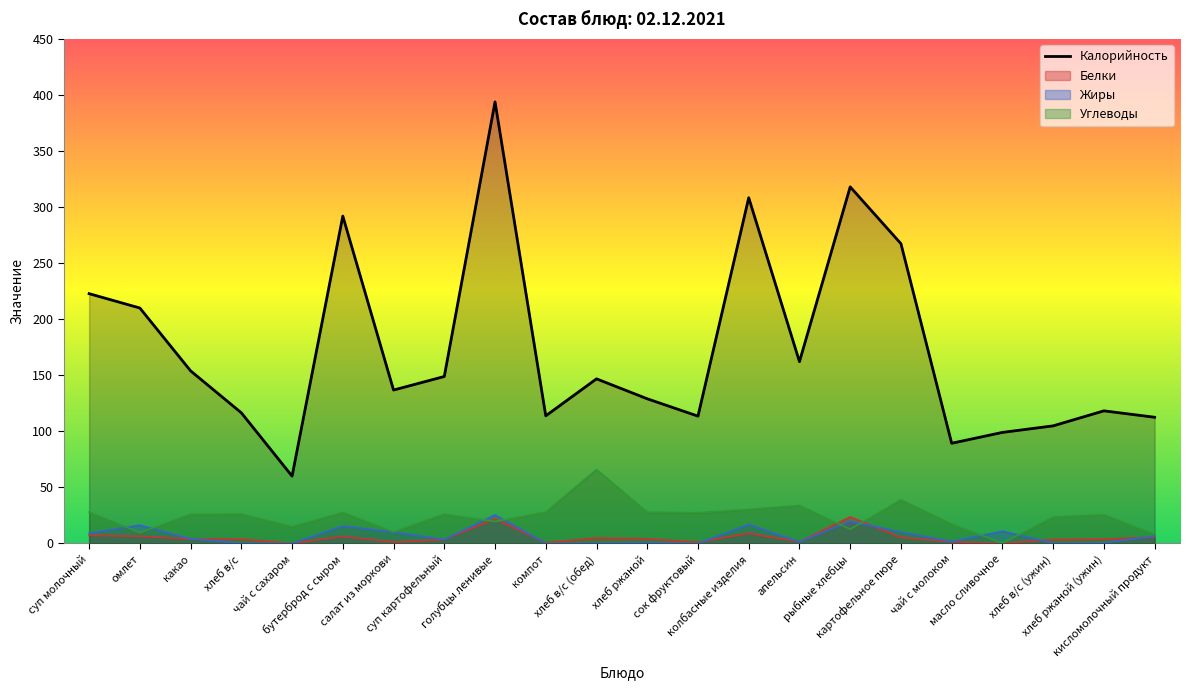

What is the greatest value displayed?

393.9